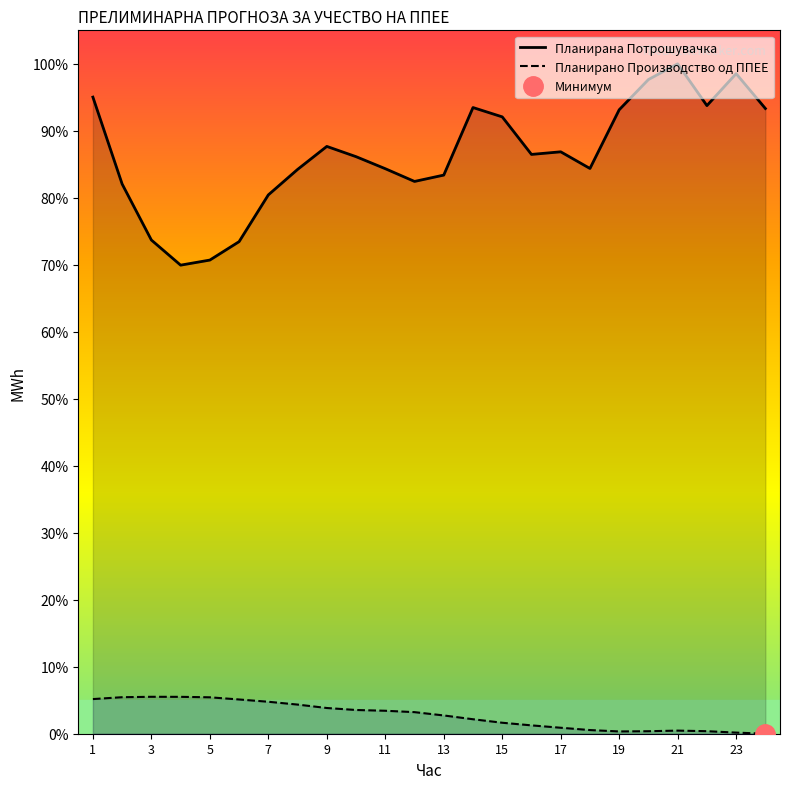

True or false: Планирана Потрошувачка and Планирано Производство од ППЕЕ cross at least once.

False